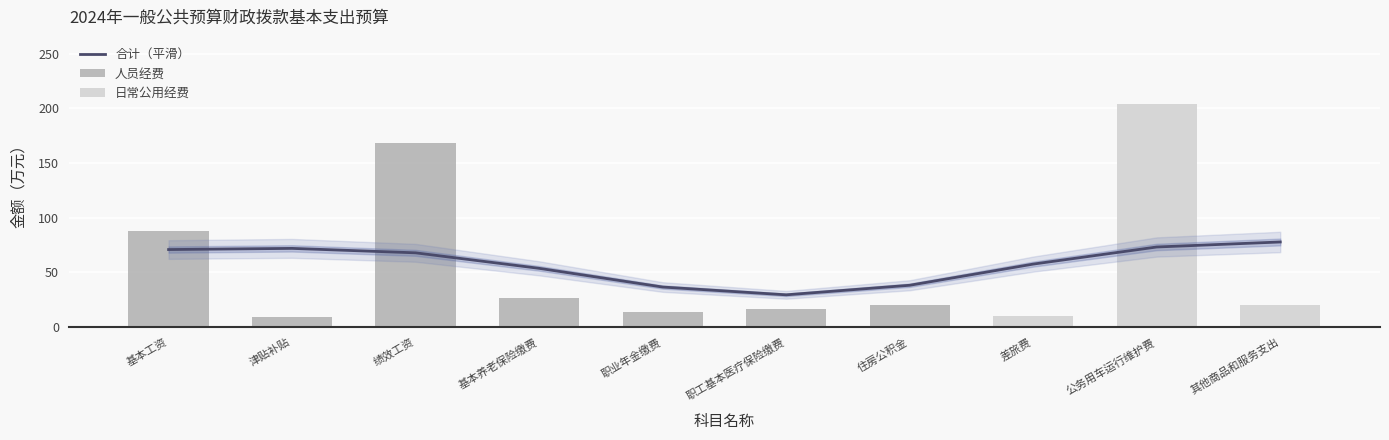

What is the maximum value shown in the chart?

204.0